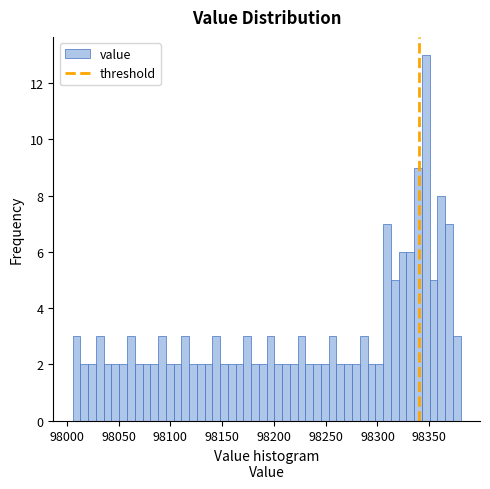

Around what value on the x-axis is the tallest bar? Give the approximate position of its centre, as read against the axis.

98345